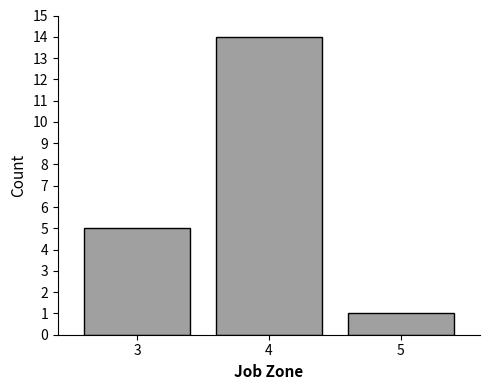

Reading left to right, what are all the values shown in this chart?

5	14	1